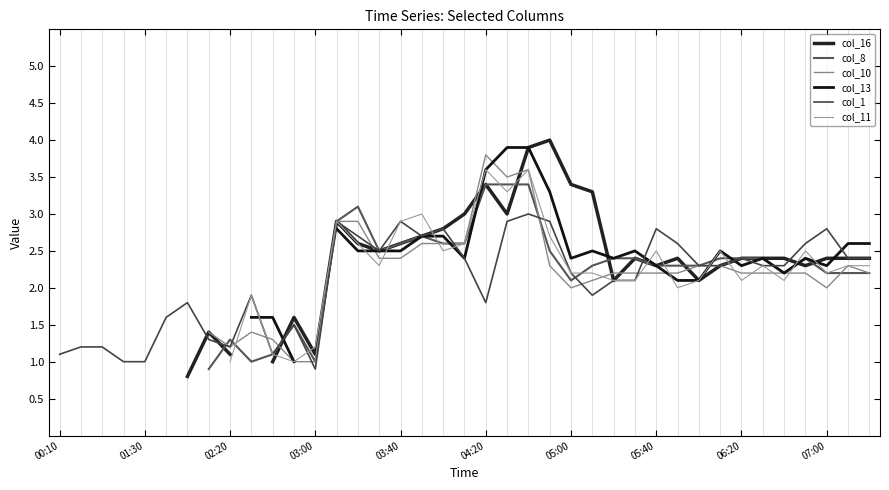

The value of col_1 at 00:10 is 1.1. True or false?

True